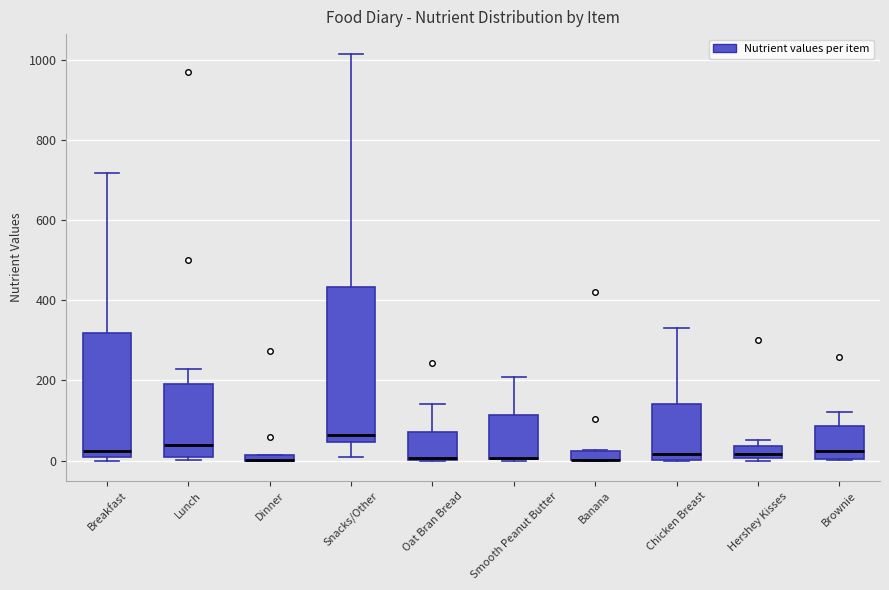

Comparing the boxes themselves (not the whiskers), which one is the tallest?

Snacks/Other